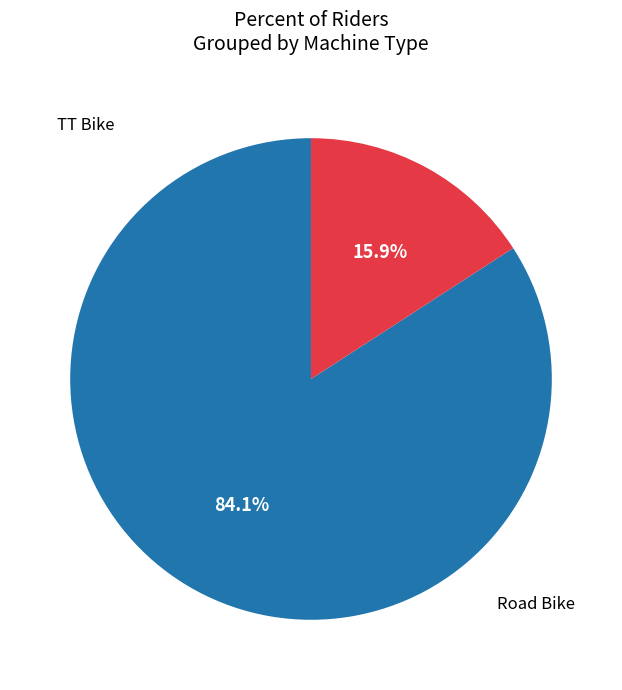

To the nearest percent, what is the difference between the largest and smallest slice percentages?

68%